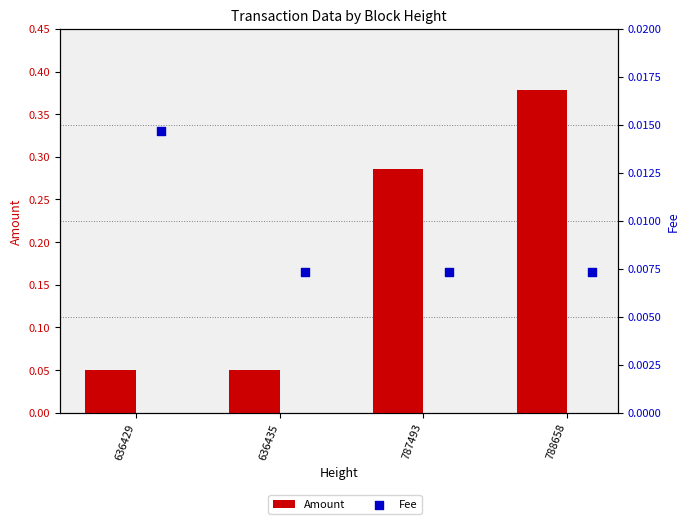

Which series reaches the minimum Y coordinate?

Fee